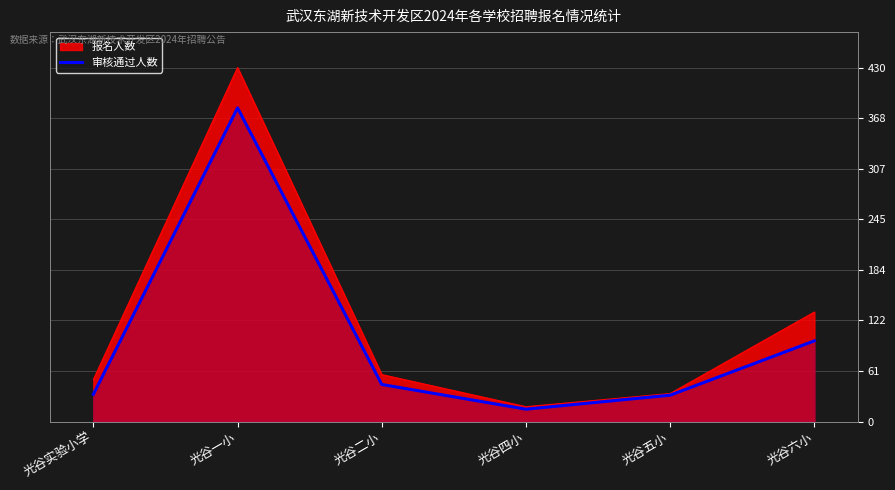

How many lines are shown in the chart?

2